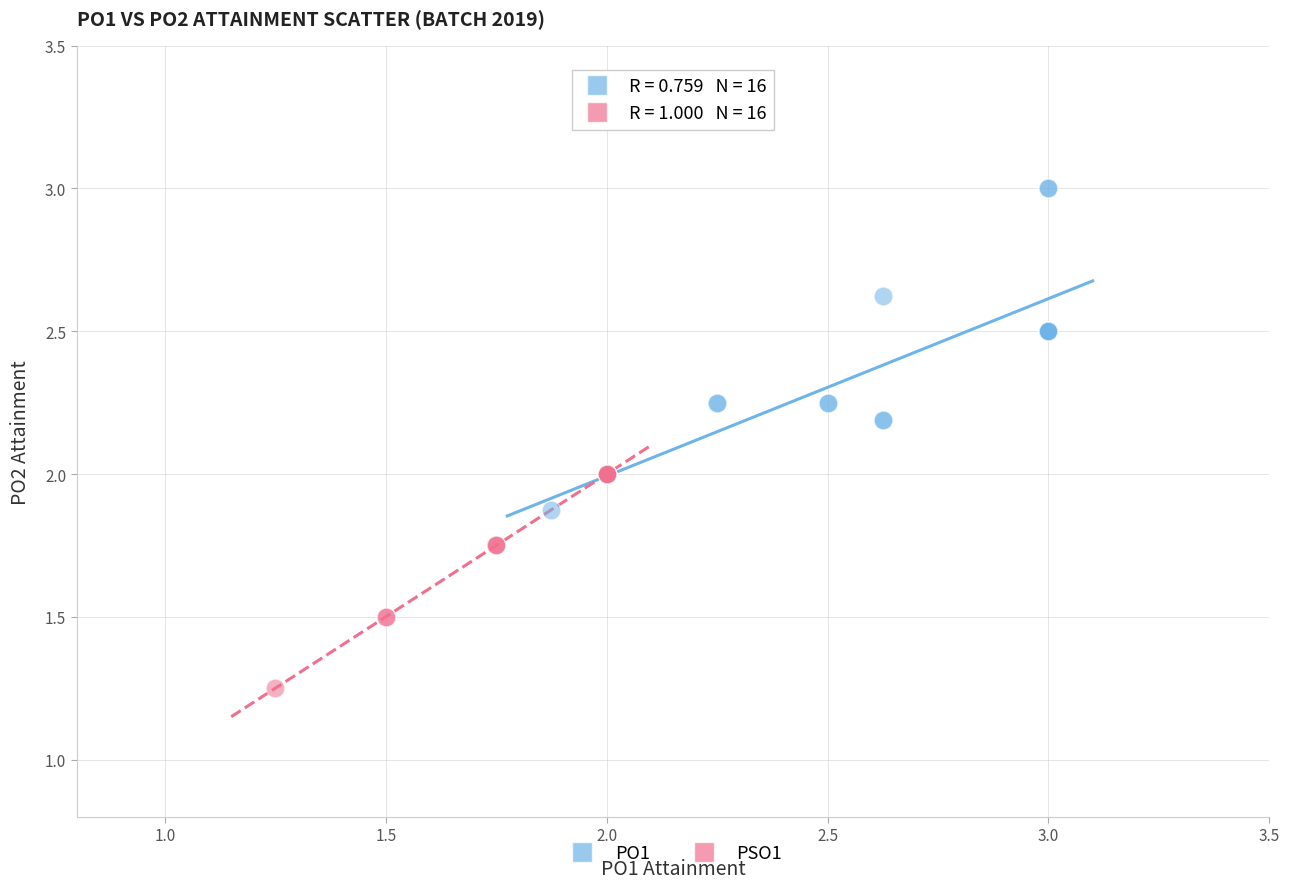

Which series contains the lowest Y value?

PSO1